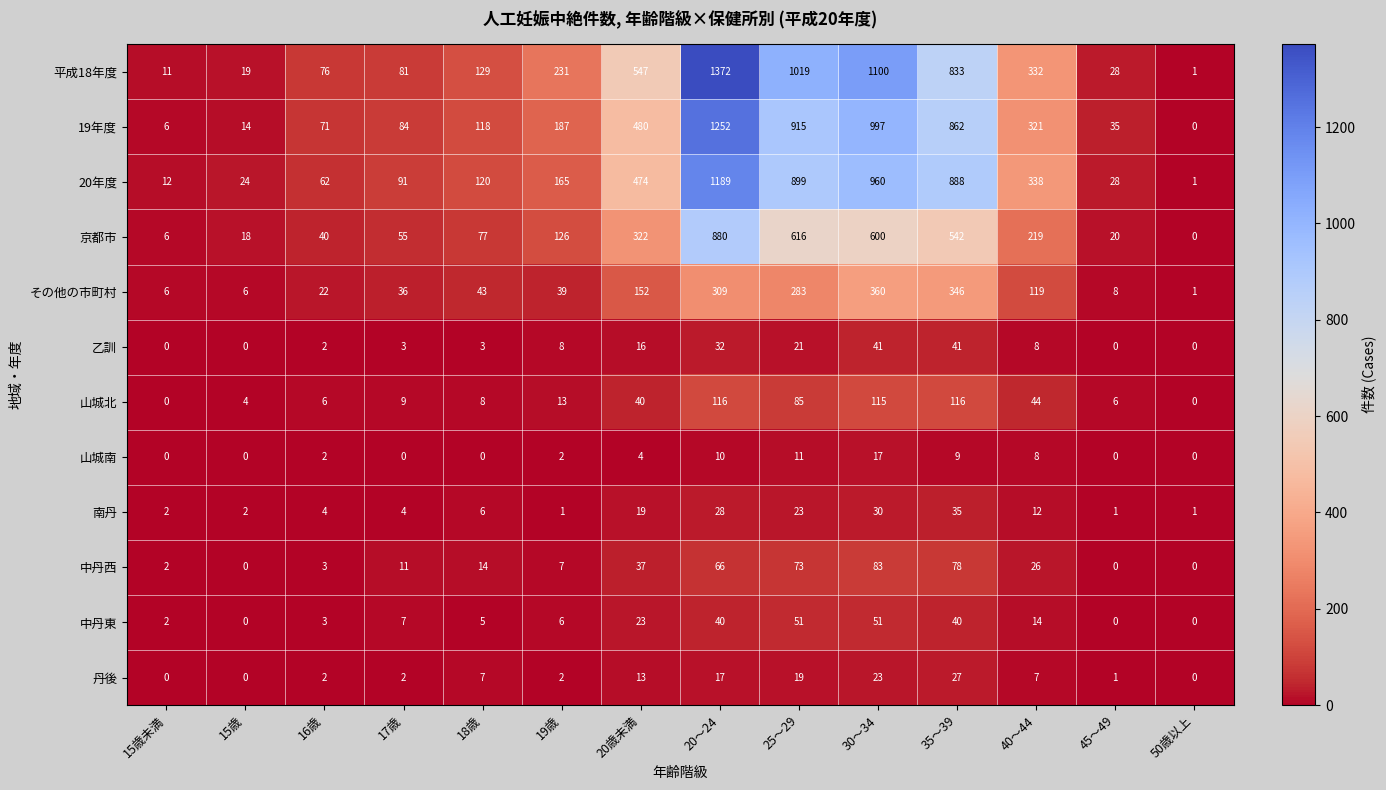

What is the difference between the second highest and second lowest values in the 中丹西 series?

78